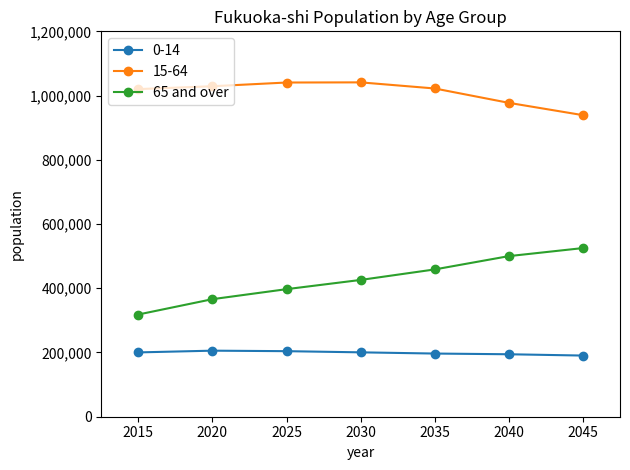

At 2030, list the series in order from smallest to largest.

0-14, 65 and over, 15-64